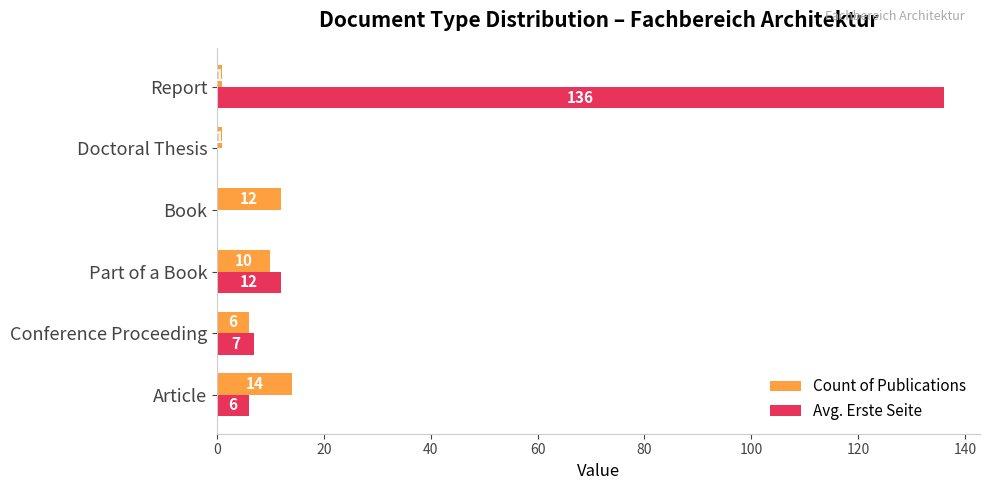

What is the sum of the Avg. Erste Seite values at Book and Part of a Book?

12